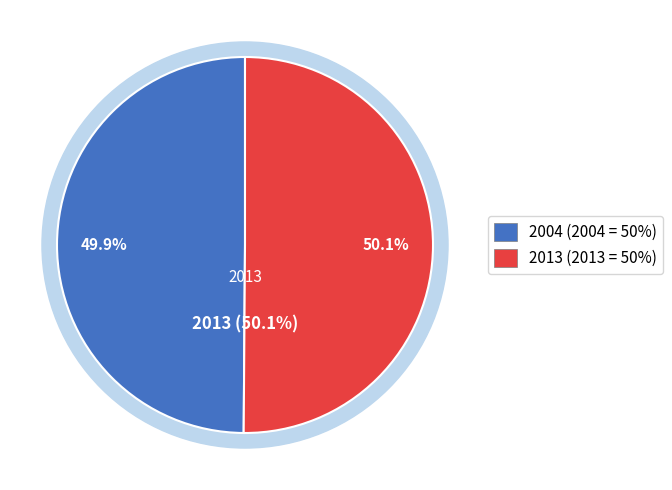

Is the sum of 2013 and 2004 greater than half?

Yes